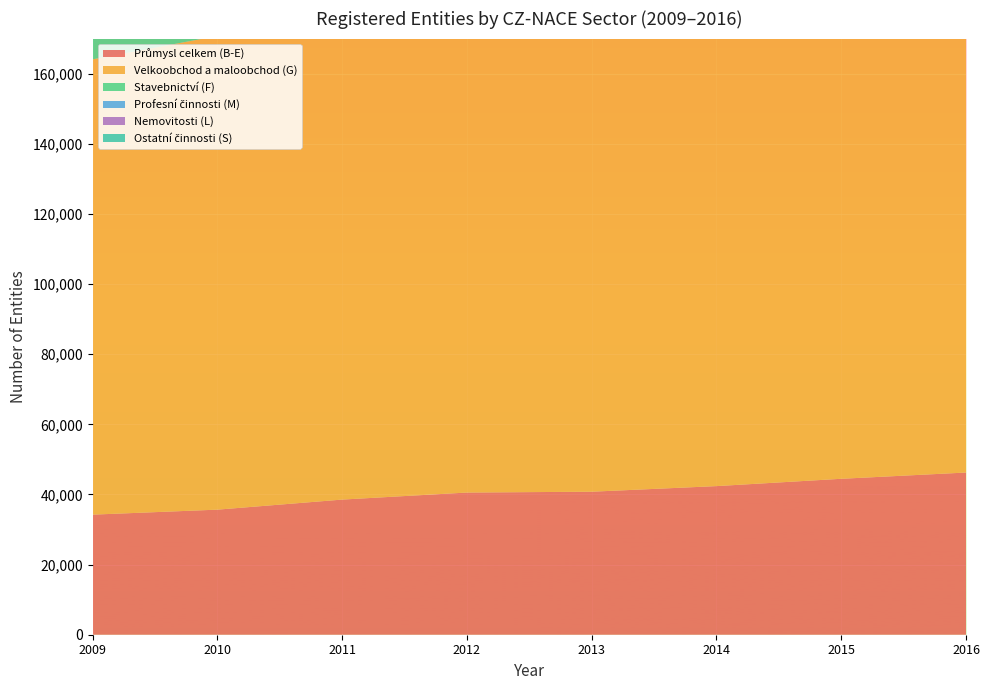

Reading right to left, transcribe all the data shown in this chart.

Průmysl celkem (B-E): 46250	44467	42380	40783	40543	38536	35667	34243
Velkoobchod a maloobchod (G): 153299	149016	143039	137652	146759	141424	135080	129836
Stavebnictví (F): 47377	46616	45796	44670	49212	47993	45968	44484
Profesní činnosti (M): 110693	105384	99850	94770	94810	94136	93311	90213
Nemovitosti (L): 60951	59651	59274	58222	59587	58693	55477	52309
Ostatní činnosti (S): 36962	35729	34581	32919	32073	30900	29500	28793